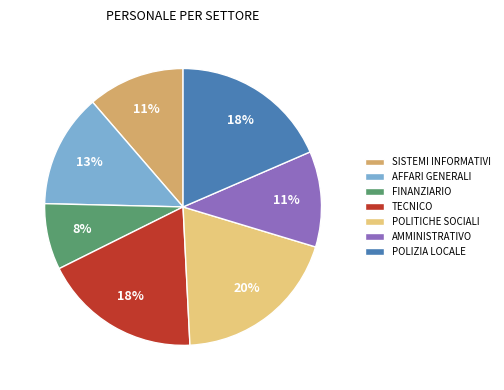

Count the number of slices in the pie.

7